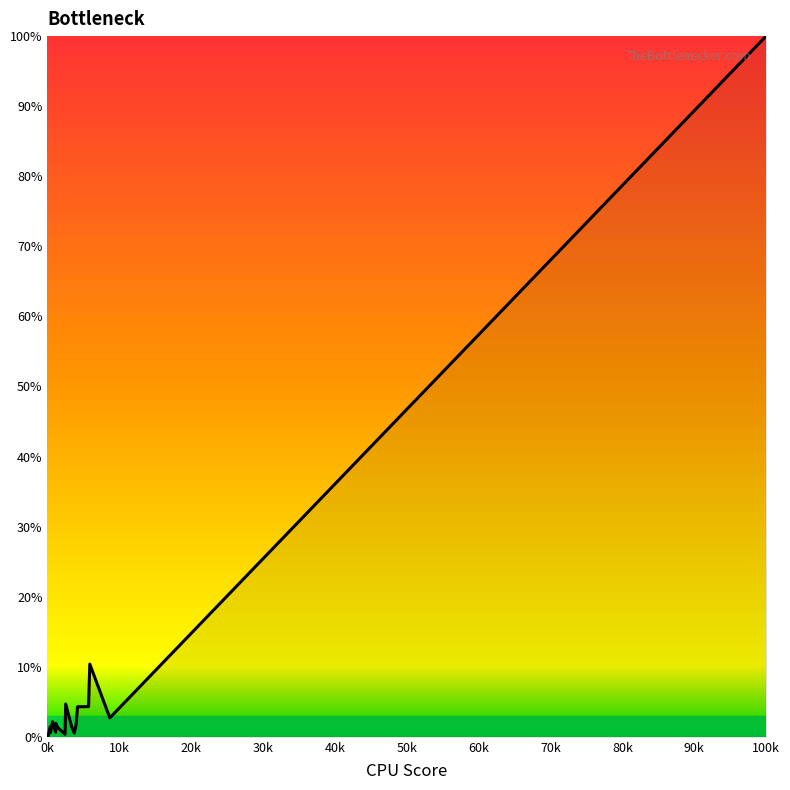

What is the difference between the maximum and minimum values?

100.0